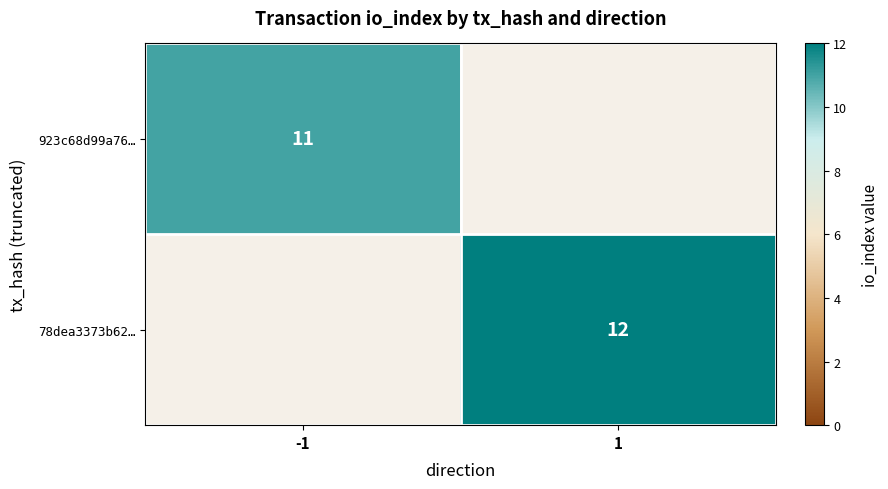

How many categories are shown in the chart?

2